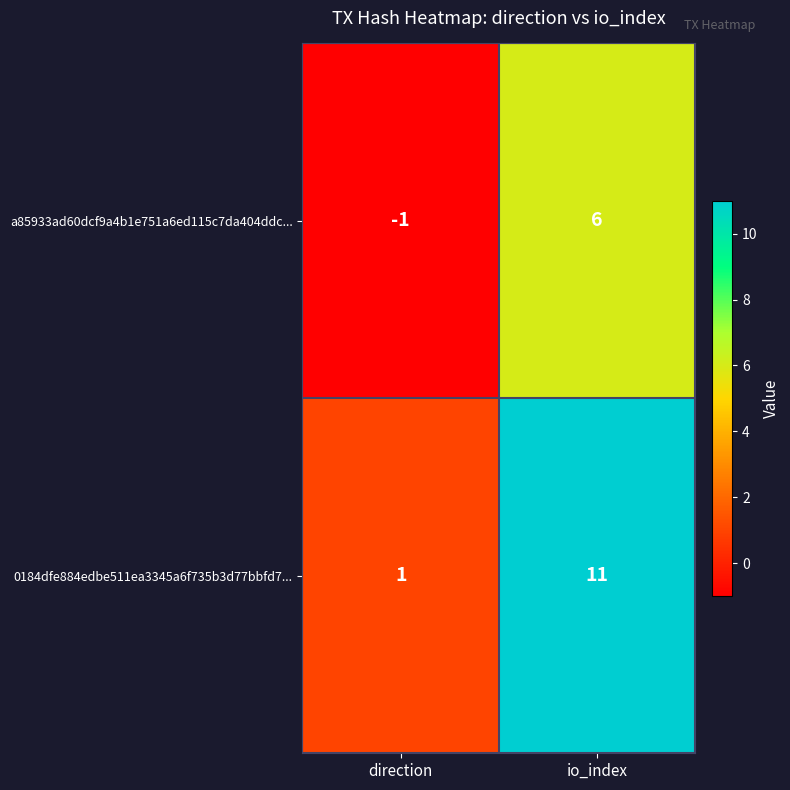

Where is a85933ad60dcf9a4b1e751a6ed115c7da404ddc... nearest to the value 2?

direction